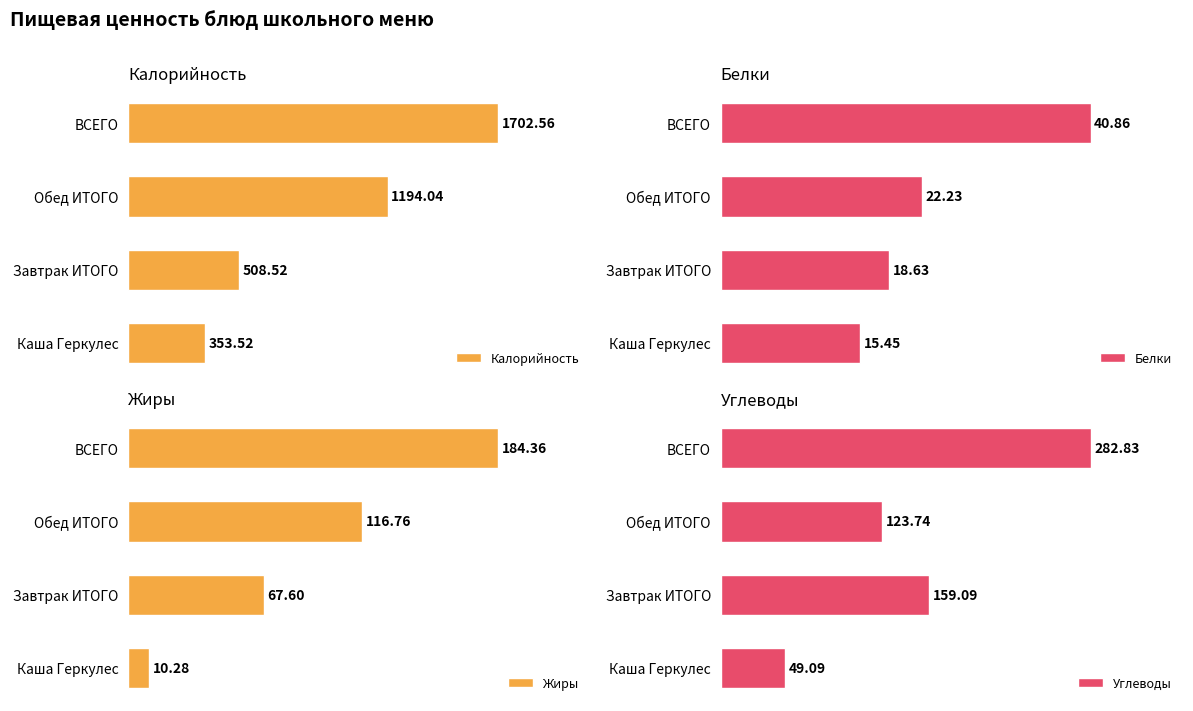

How many data points does each series have?

4